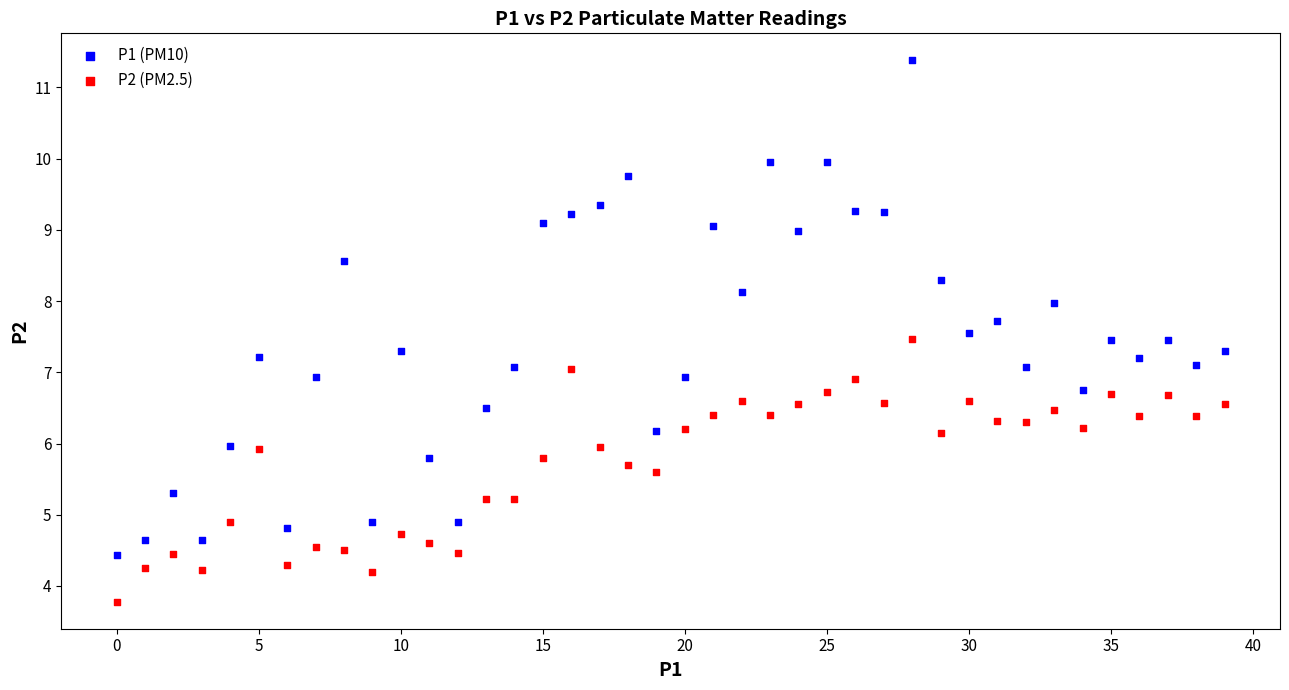

Which series contains the highest Y value?

P1 (PM10)